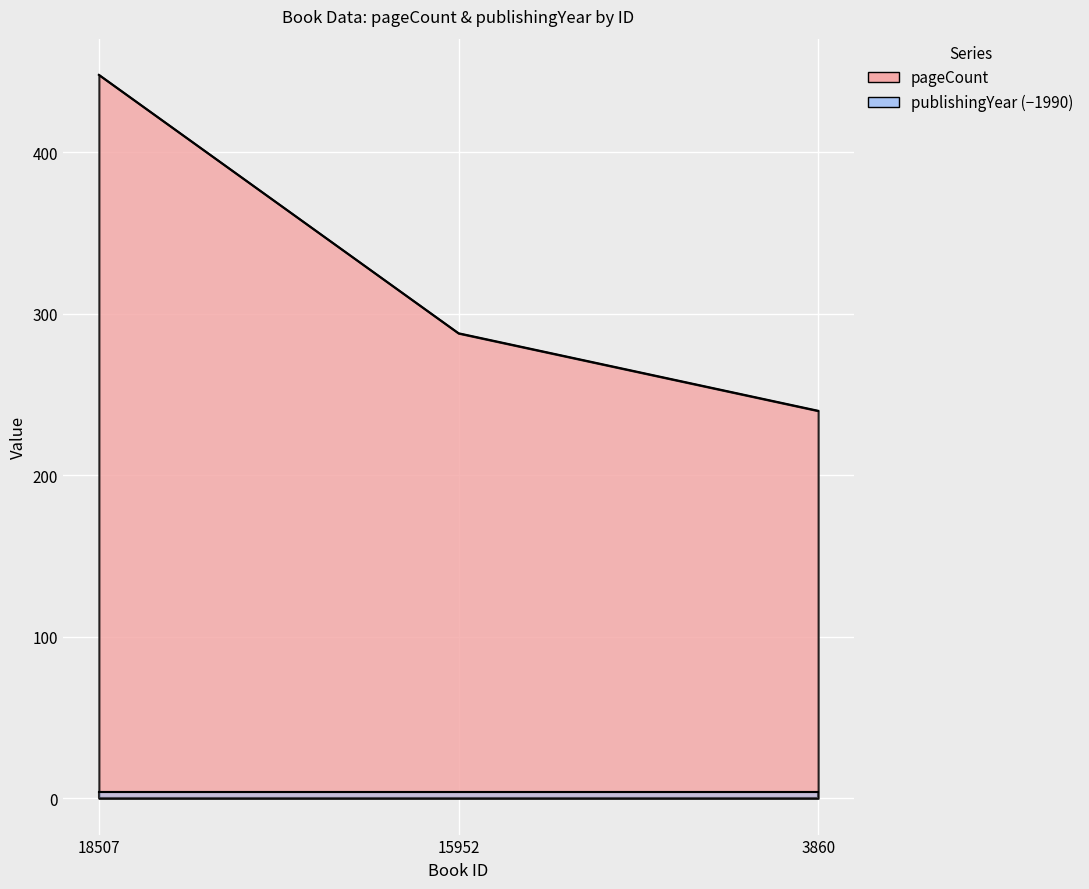

At which label does the data first exceed 288?

18507